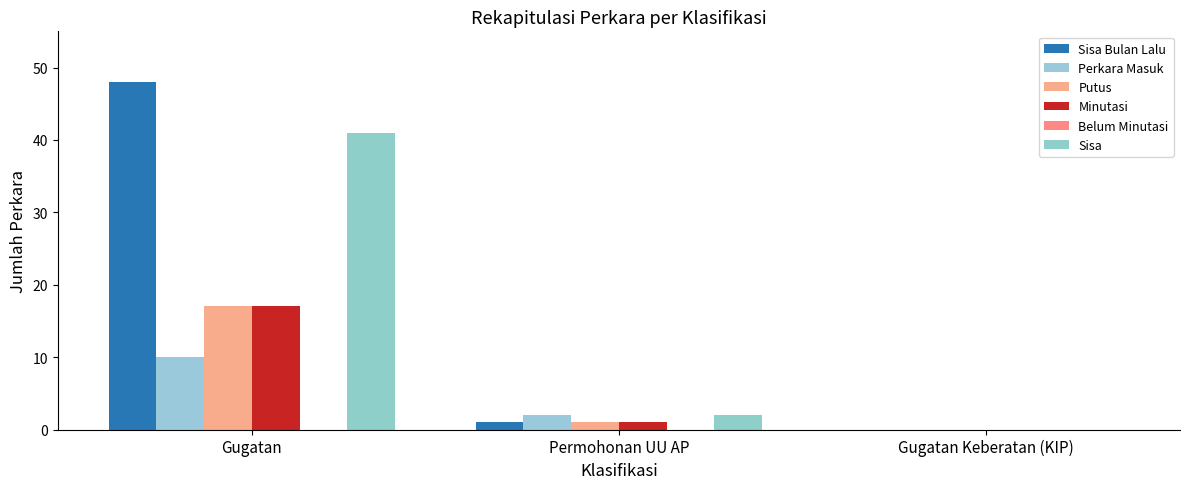

Reading left to right, extract all data points from this chart.

Sisa Bulan Lalu: Gugatan=48	Permohonan UU AP=1	Gugatan Keberatan (KIP)=0
Perkara Masuk: Gugatan=10	Permohonan UU AP=2	Gugatan Keberatan (KIP)=0
Putus: Gugatan=17	Permohonan UU AP=1	Gugatan Keberatan (KIP)=0
Minutasi: Gugatan=17	Permohonan UU AP=1	Gugatan Keberatan (KIP)=0
Belum Minutasi: Gugatan=0	Permohonan UU AP=0	Gugatan Keberatan (KIP)=0
Sisa: Gugatan=41	Permohonan UU AP=2	Gugatan Keberatan (KIP)=0